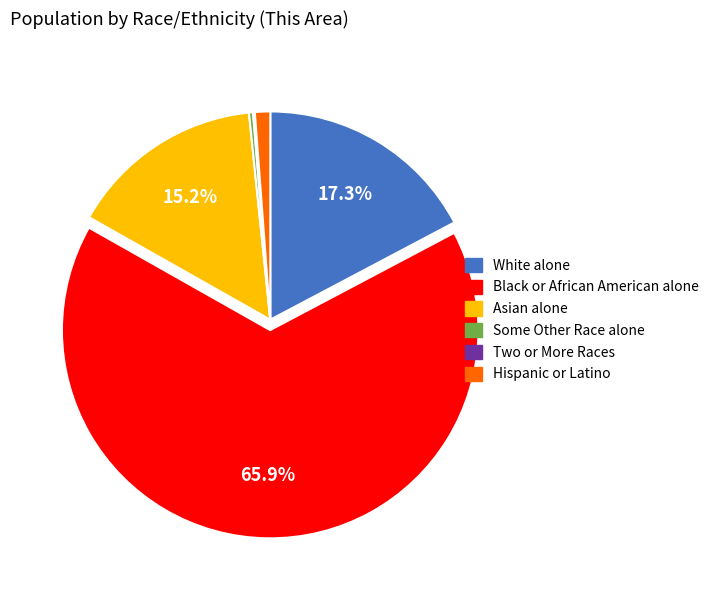

Which has a higher value, Black or African American alone or Hispanic or Latino?

Black or African American alone